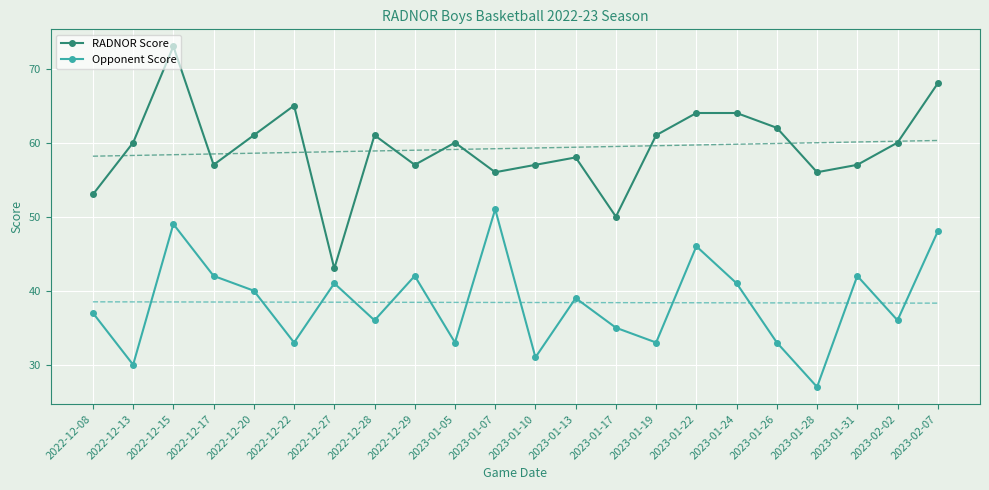

What is the total value across all series at 2022-12-20?

198.0